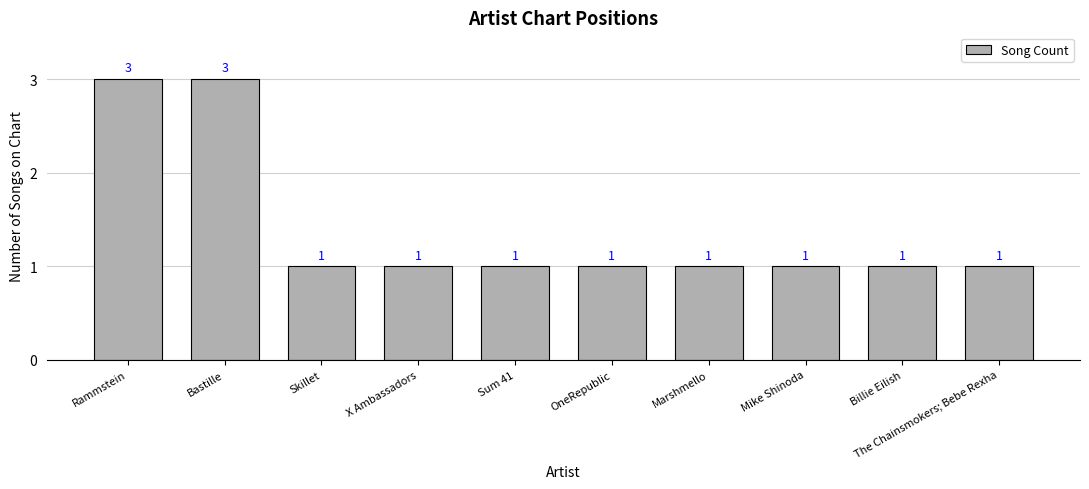

How many data points are above 1?

2